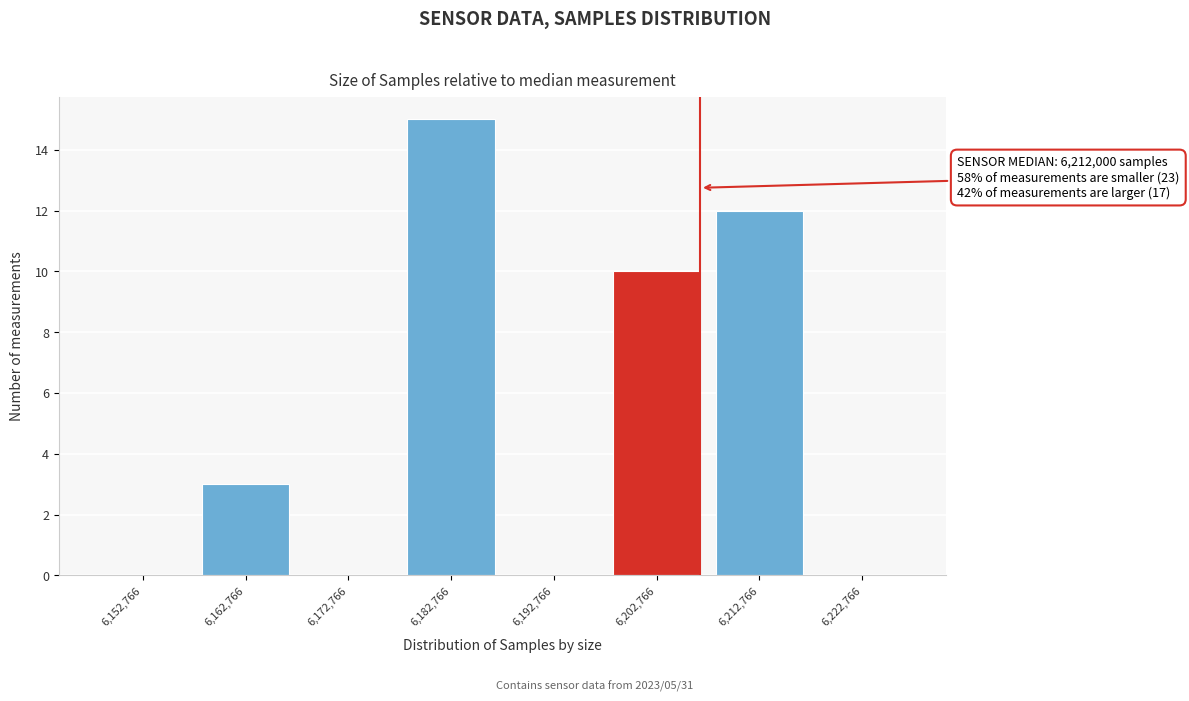

Reading left to right, list all the values displayed in this chart.

6,152,766=0	6,162,766=3	6,172,766=0	6,182,766=15	6,192,766=0	6,202,766=10	6,212,766=12	6,222,766=0